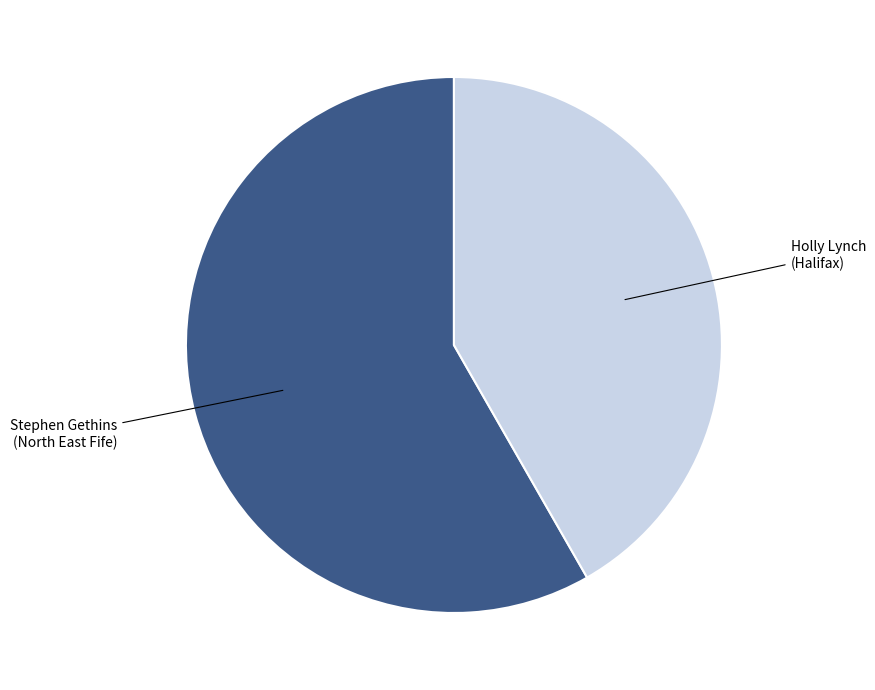

Rank the categories by value from highest to lowest.

Stephen Gethins (North East Fife), Holly Lynch (Halifax)